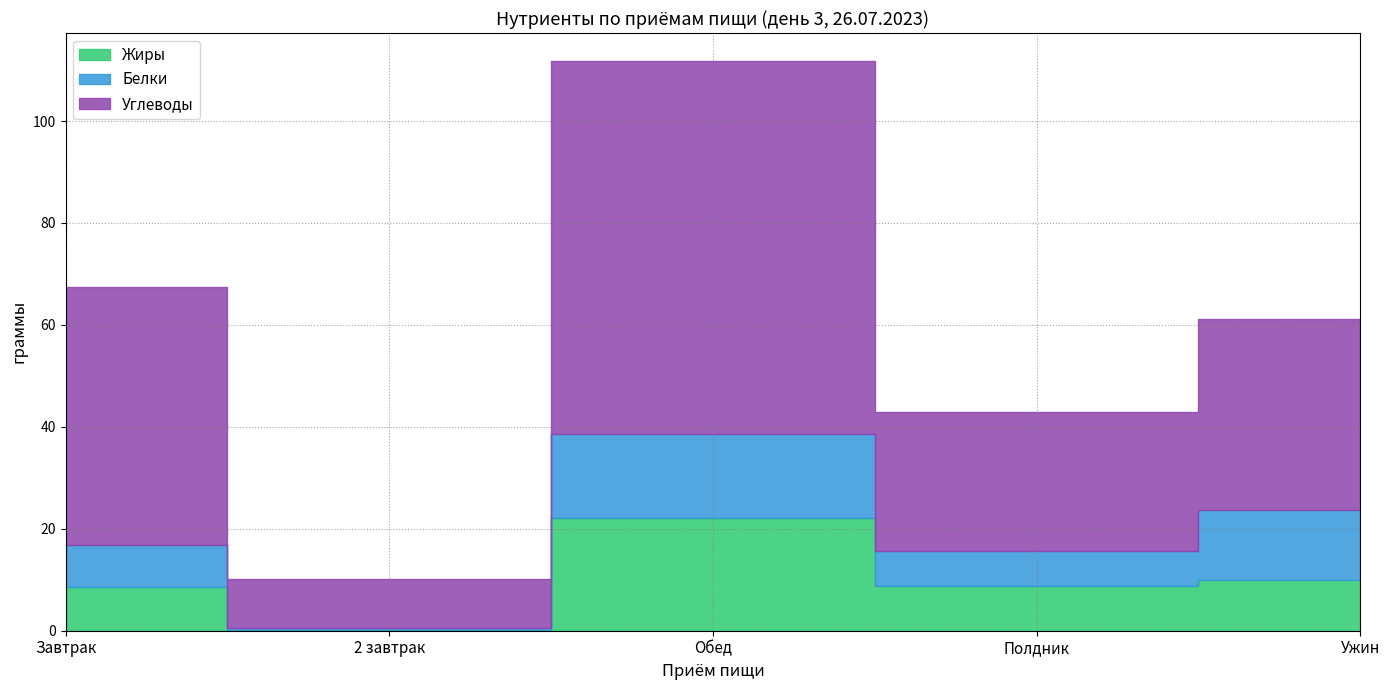

What is the average value of the Углеводы series?

39.6